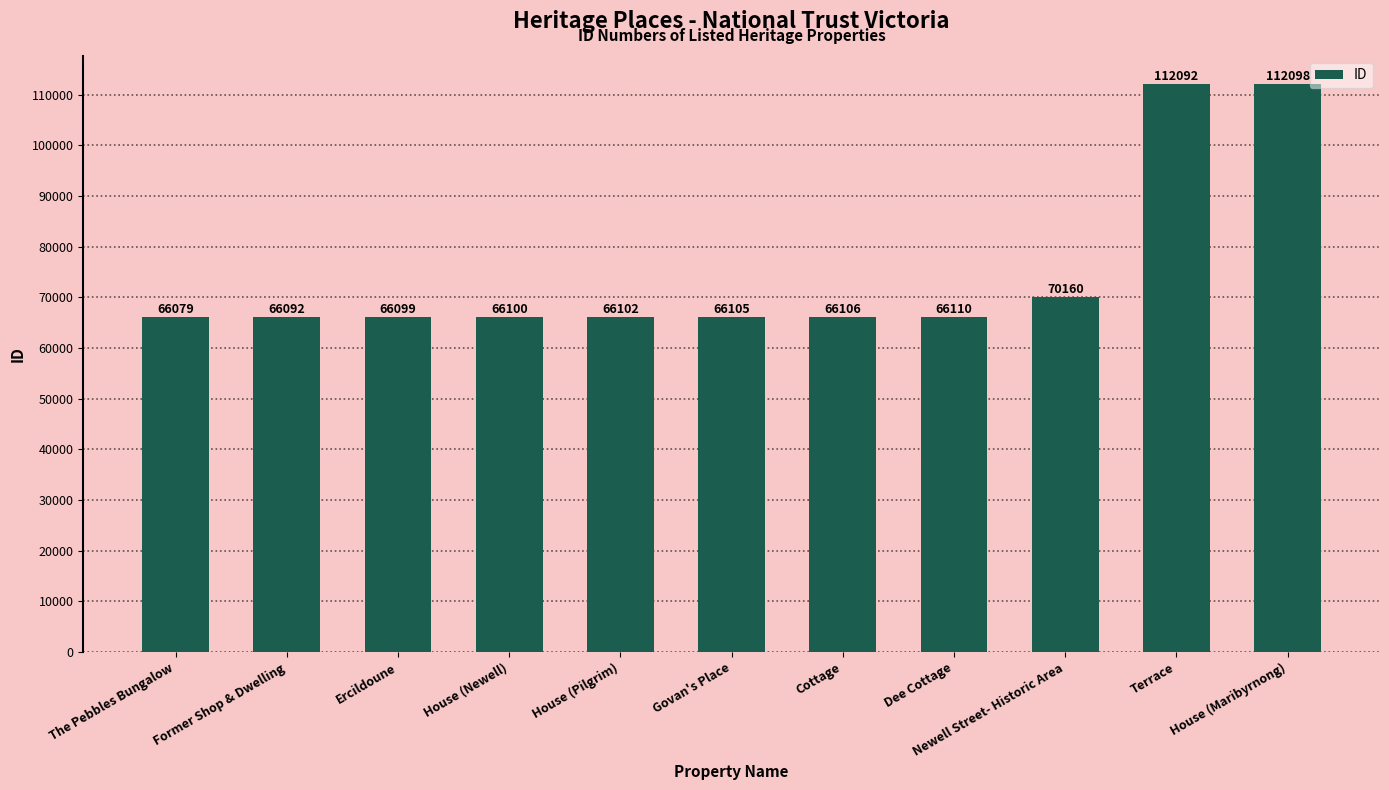

Reading left to right, list all the values displayed in this chart.

66079	66092	66099	66100	66102	66105	66106	66110	70160	112092	112098